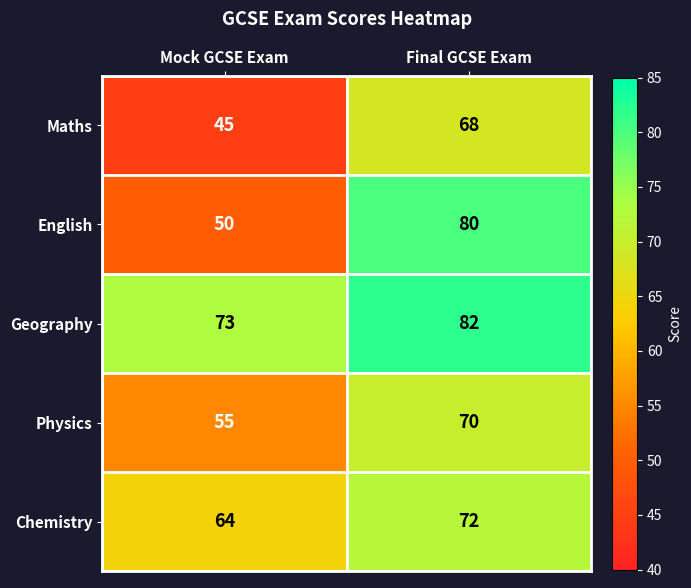

Rank the series by their maximum value, from highest to lowest.

Geography, English, Chemistry, Physics, Maths